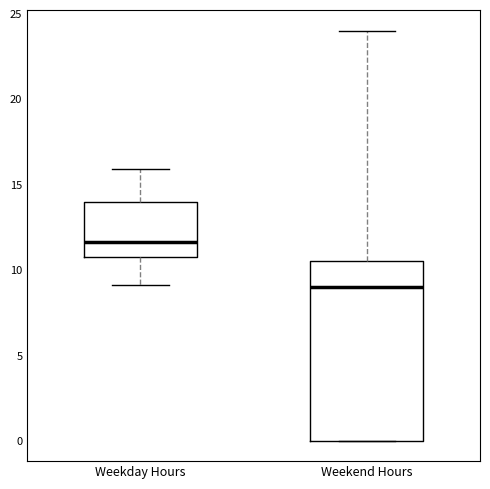

Reading left to right, read every box against the y-axis: the position of its median line, the range the box covers, and the ends of its whiskers. The values are not printed on the chart, so give them approximately, as read against the axis.

Weekday Hours: median 11.5, box 10.5 to 14.0, whiskers 9.0 to 16.0
Weekend Hours: median 9.0, box 0.0 to 10.5, whiskers 0.0 to 24.0